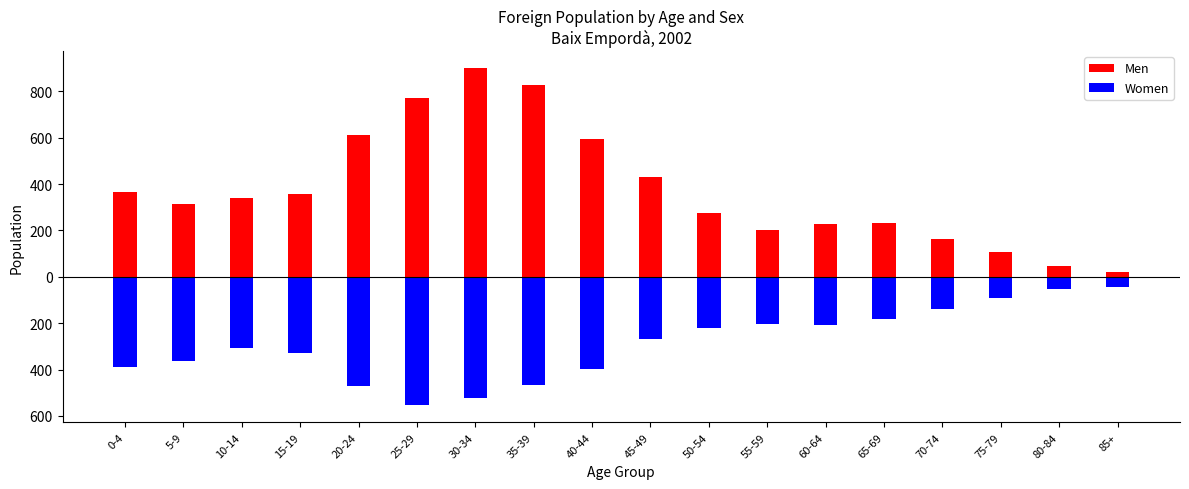

What is the total value across all series at 55-59?

-3